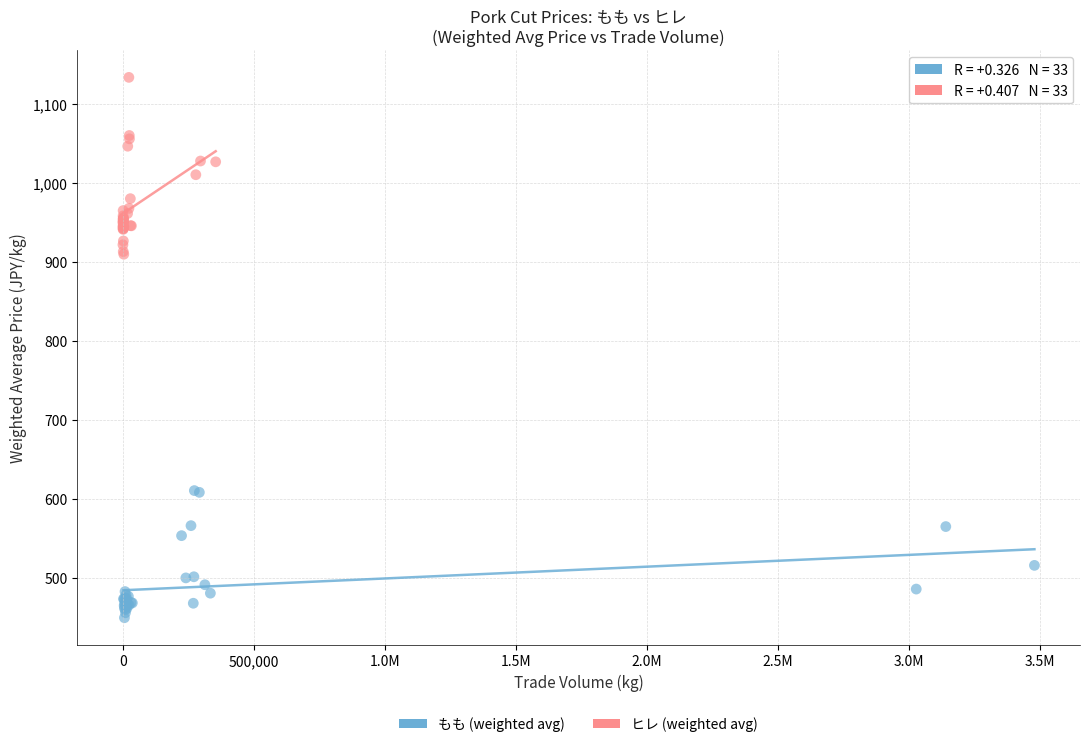

Which series has the widest spread of Y values?

ヒレ (weighted avg)